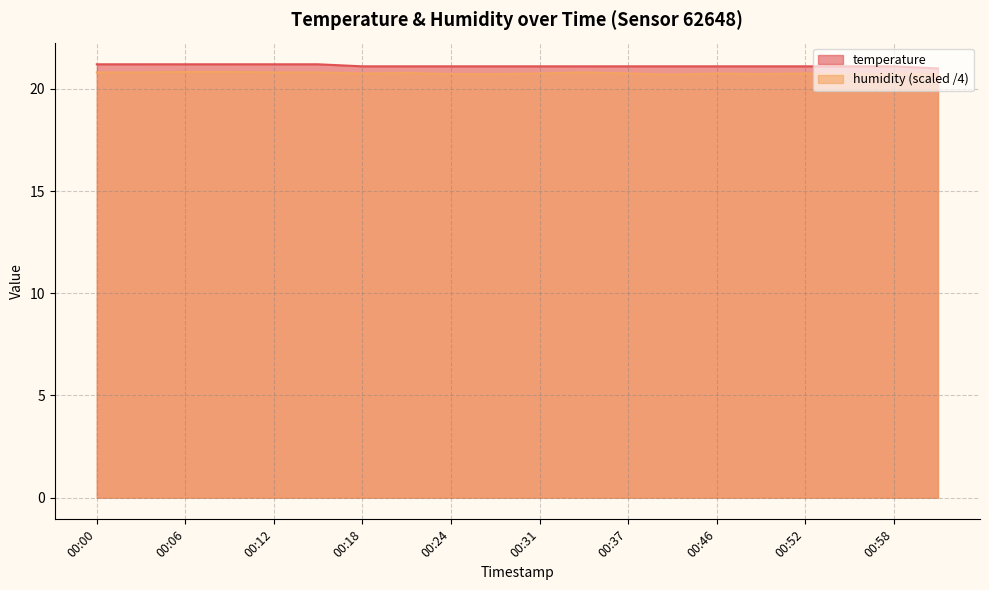

At which label does humidity reach its peak?

00:06